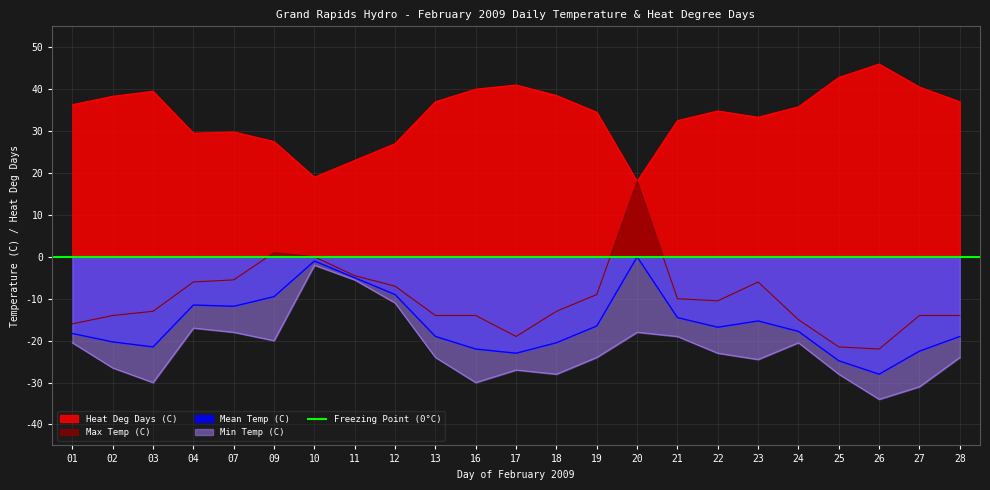

The value of Min Temp (C) at 25 is -10.6. True or false?

False